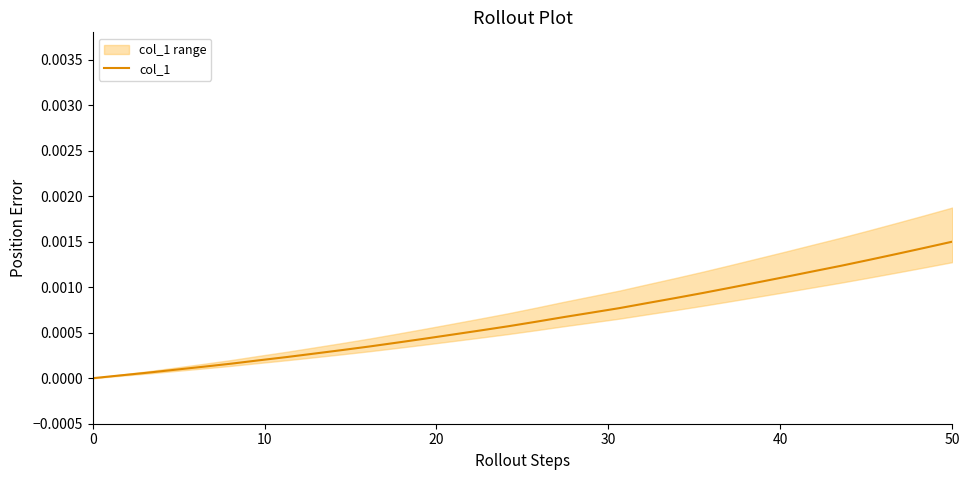

The chart shows a value of 0.0 at 30. True or false?

False